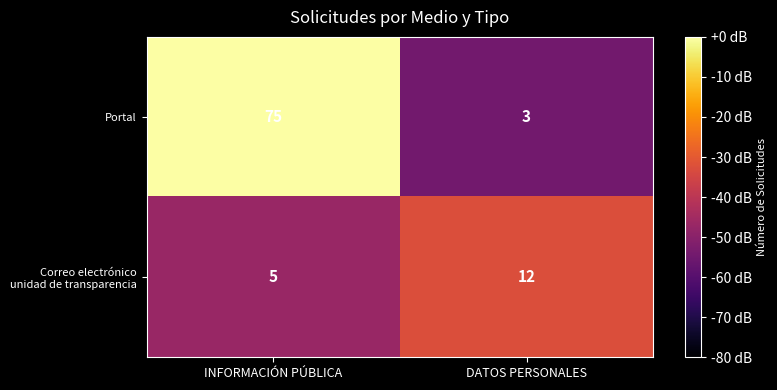

Which series has the largest total across all categories?

Portal